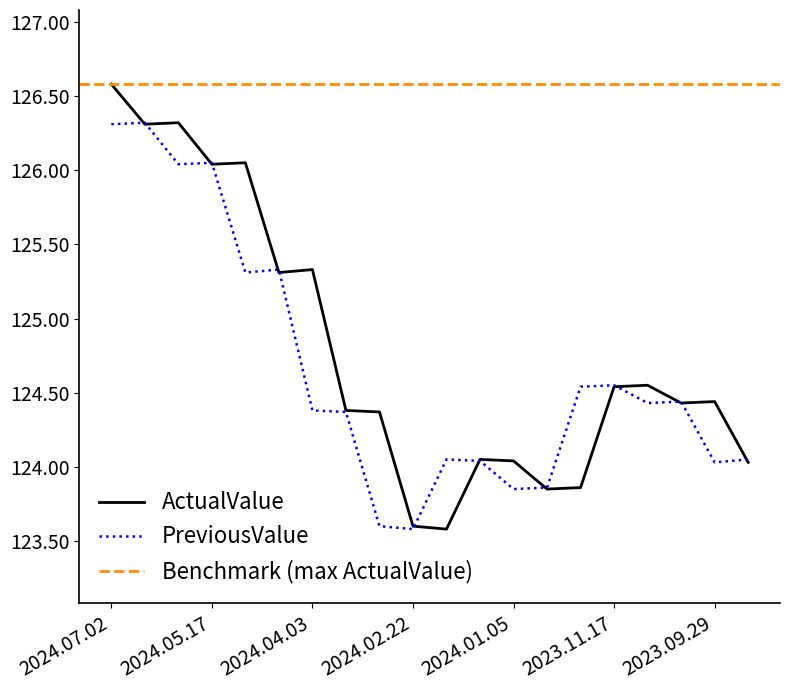

What is the label of the 17th point from the left?

2023.10.31